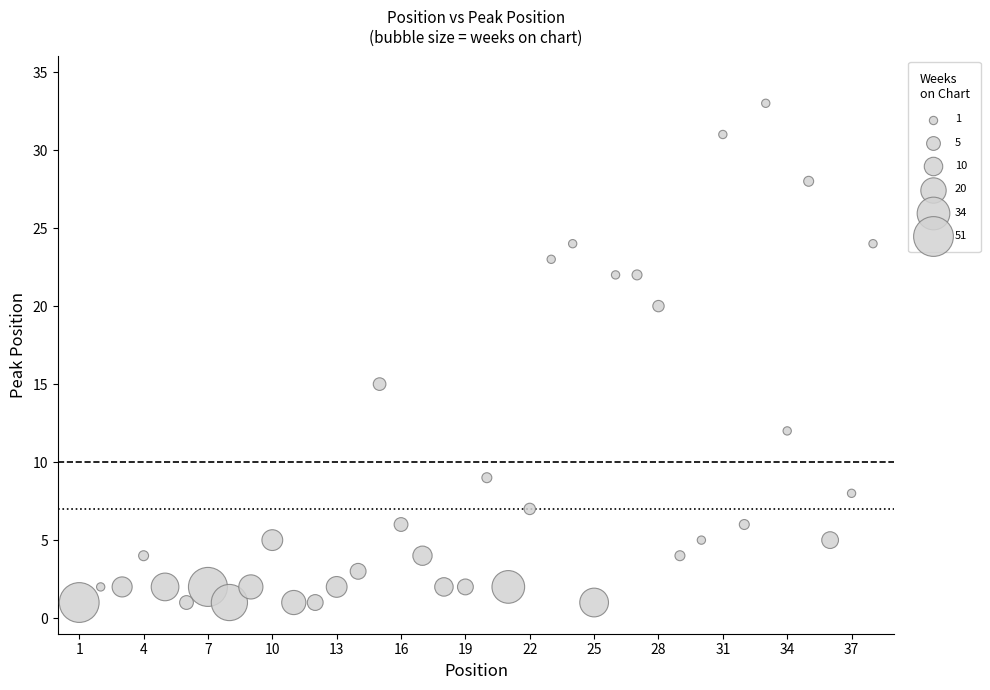

What is the range of Y values (max minus min)?

32